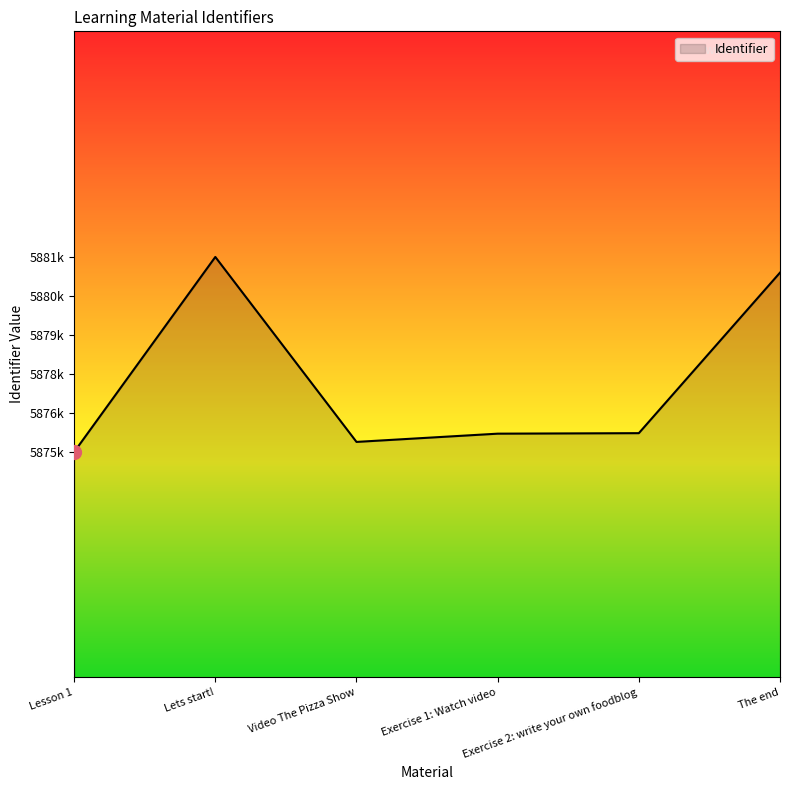

Does the chart display data point markers on the line(s)?

No